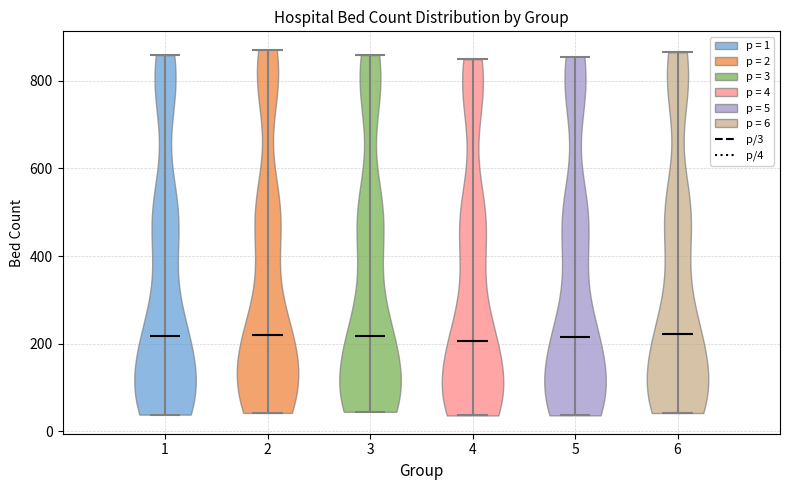

Where does the median line of the violin at x = 4 sit on the y-axis? The values are not printed on the chart, so give them approximately, as read against the axis.

200